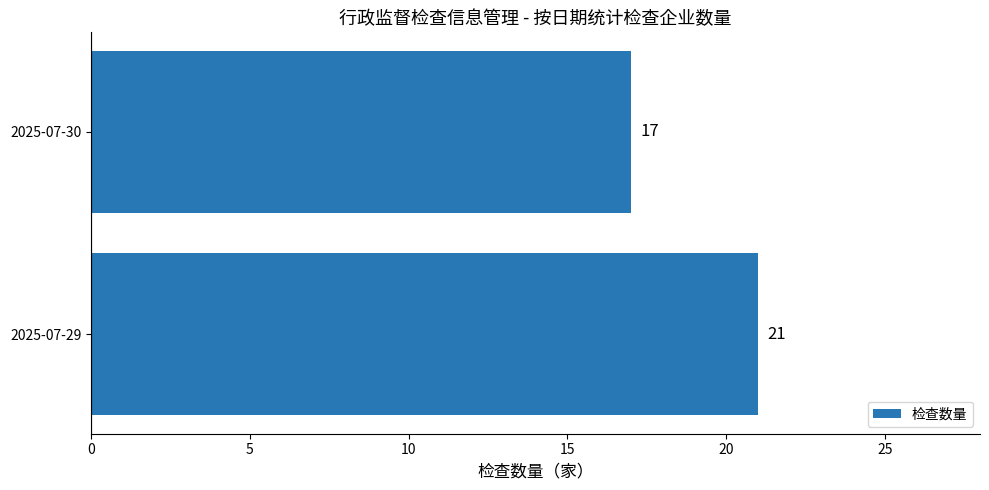

Reading bottom to top, extract all data points from this chart.

2025-07-29=21	2025-07-30=17